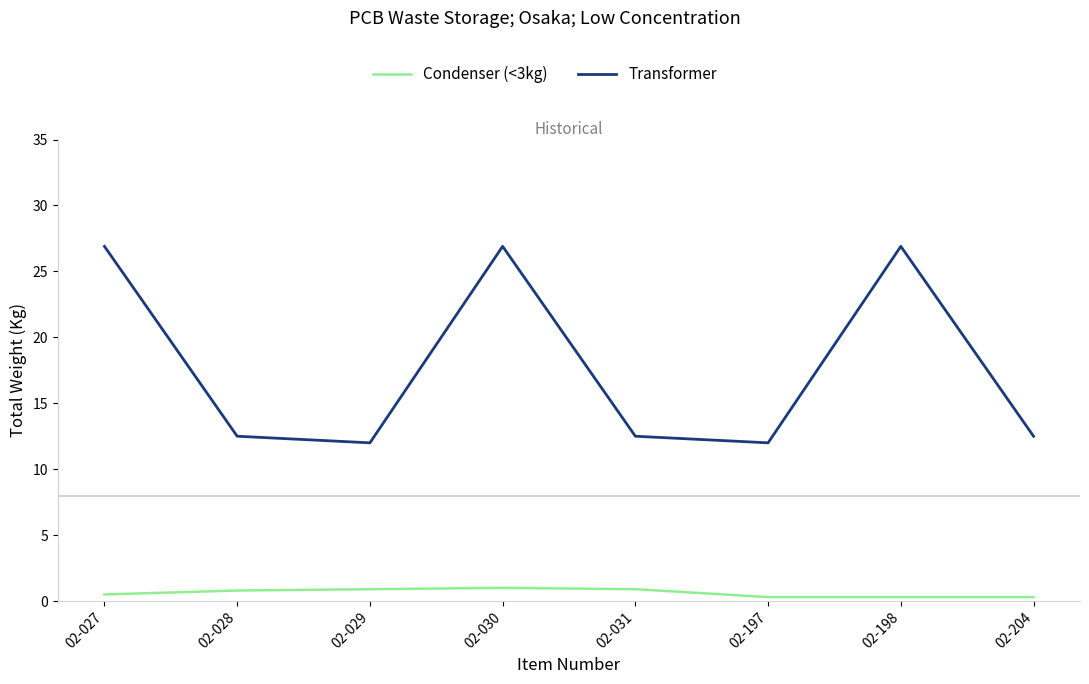

What is the sum of the Condenser (<3kg) values at 02-198 and 02-027?

0.8